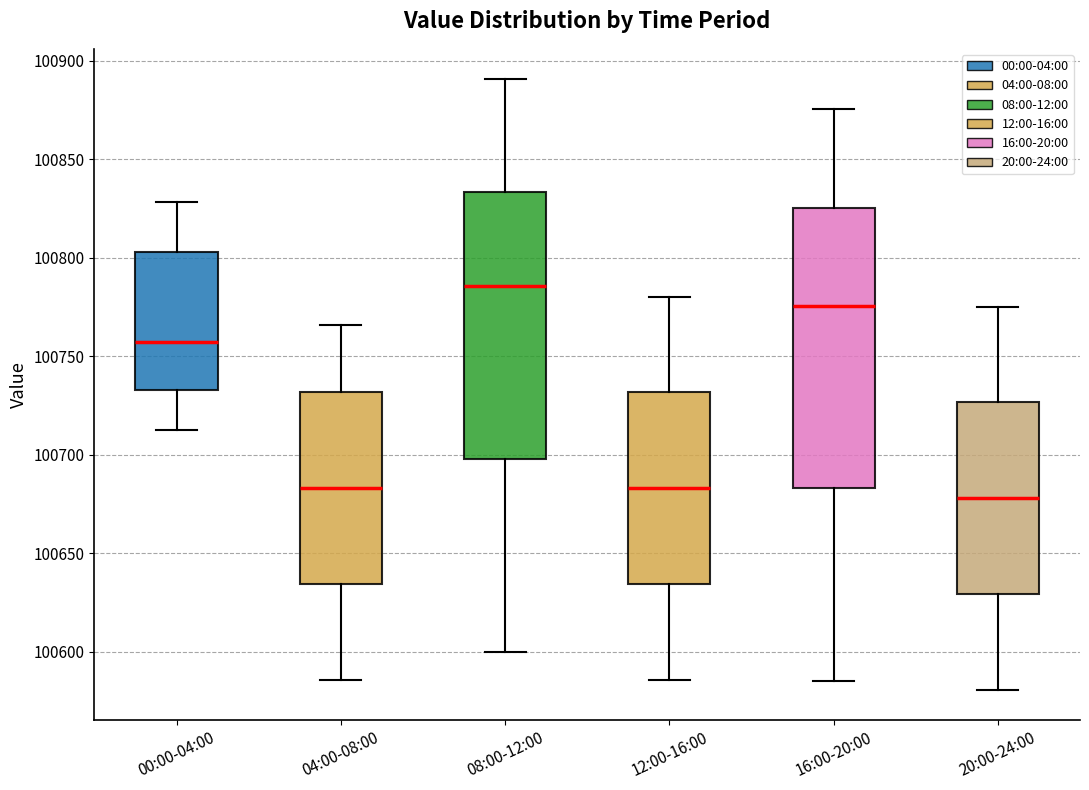

Which box is the tallest, from its lower edge to its upper edge?

16:00-20:00